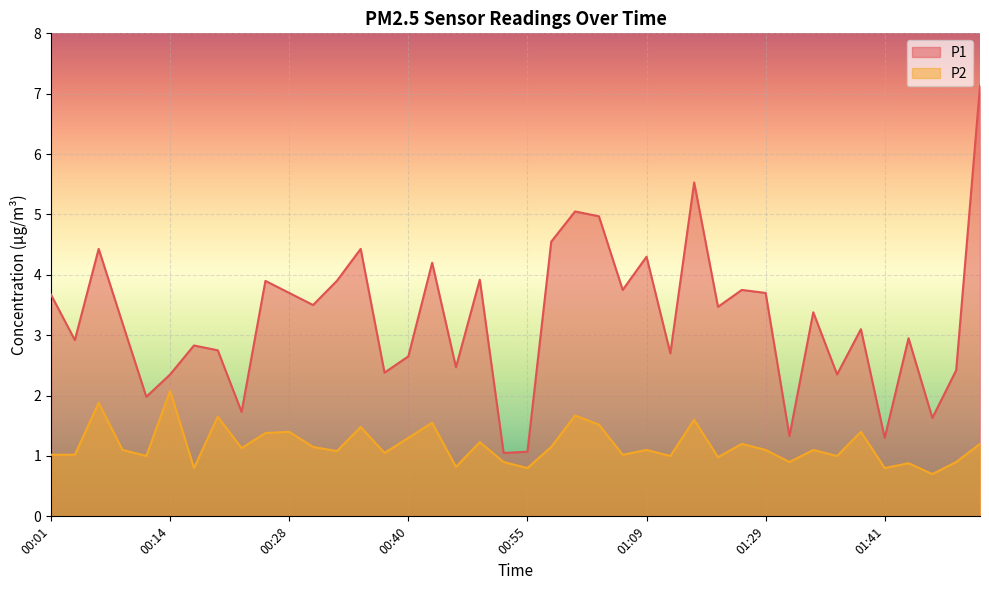

What is the greatest value displayed?

7.1